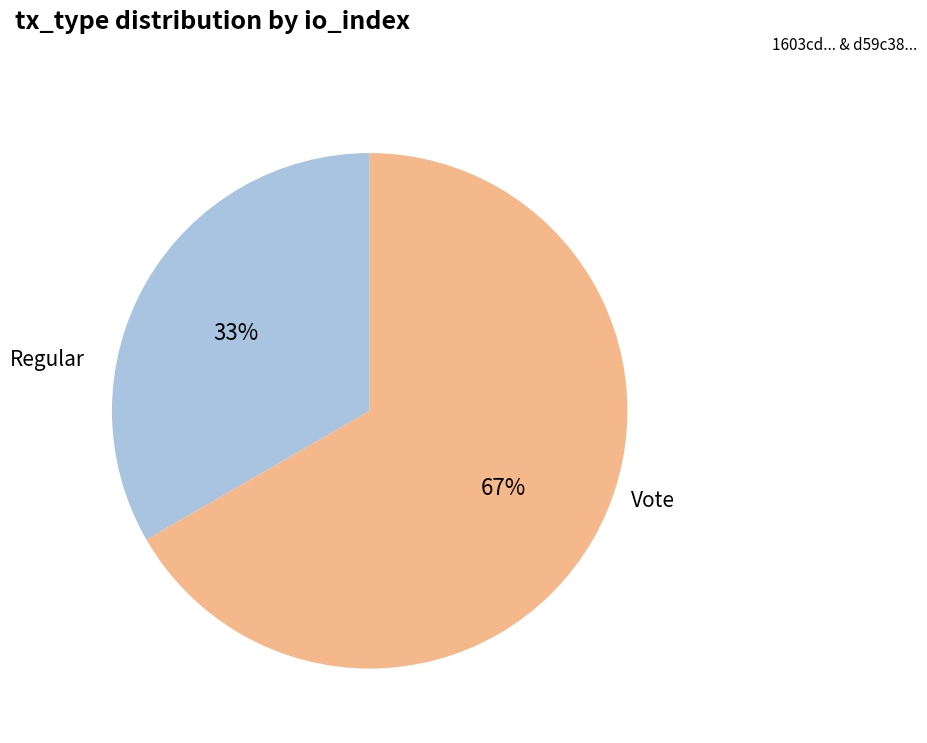

How many segments does this pie chart have?

2